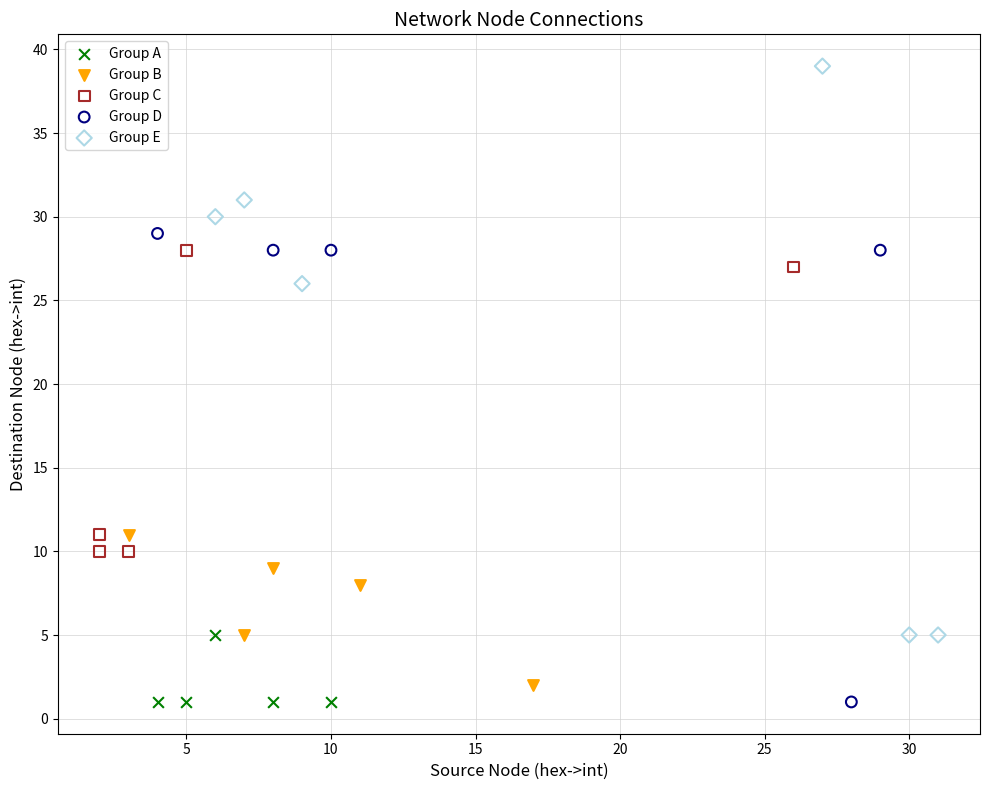

Which series has the widest spread of Y values?

Group E